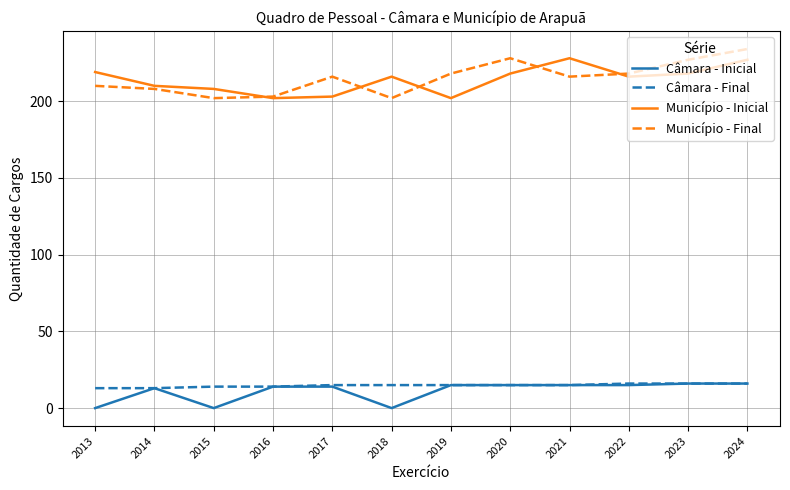

True or false: Município - Final and Município - Inicial intersect in this chart.

True